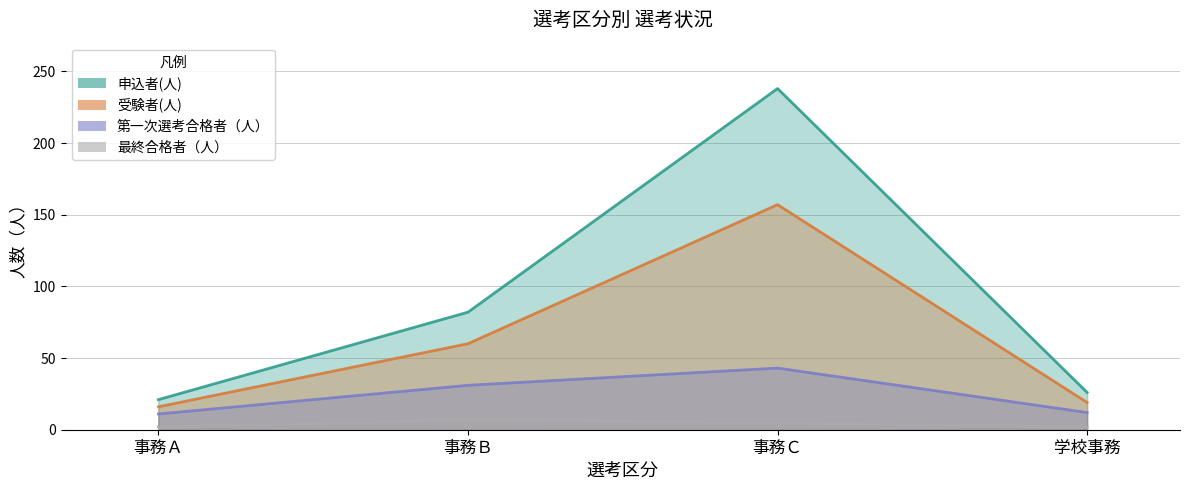

How many lines are shown in the chart?

4